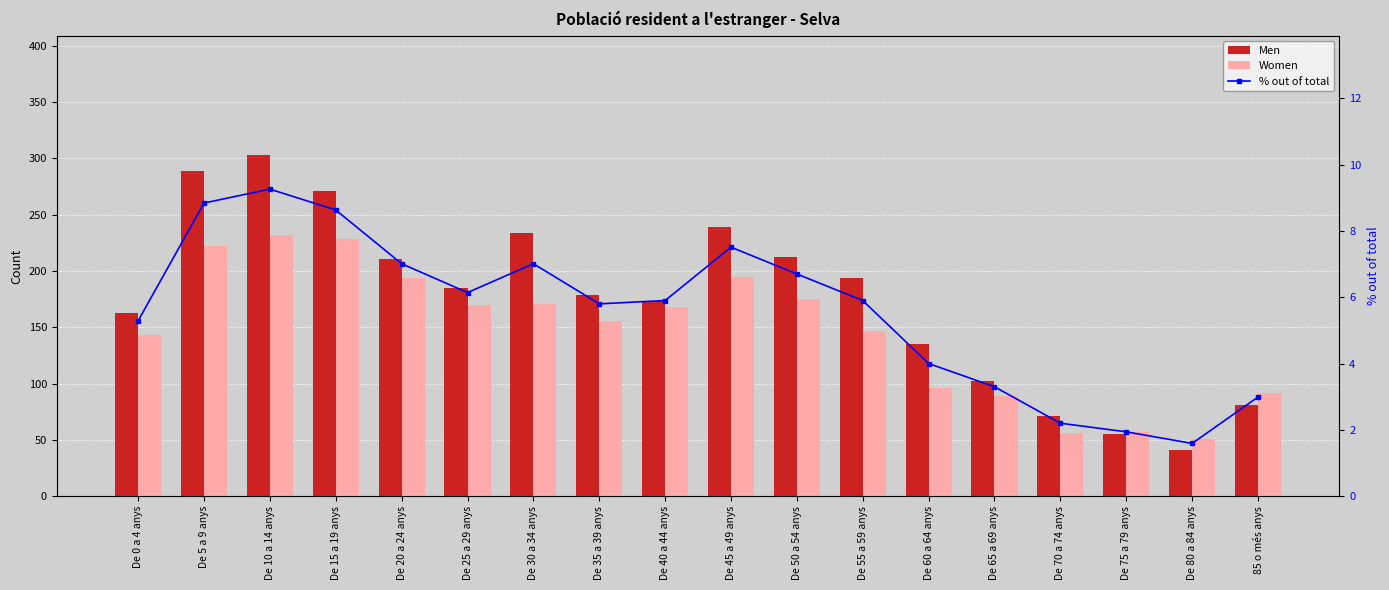

How many groups of bars are there?

18